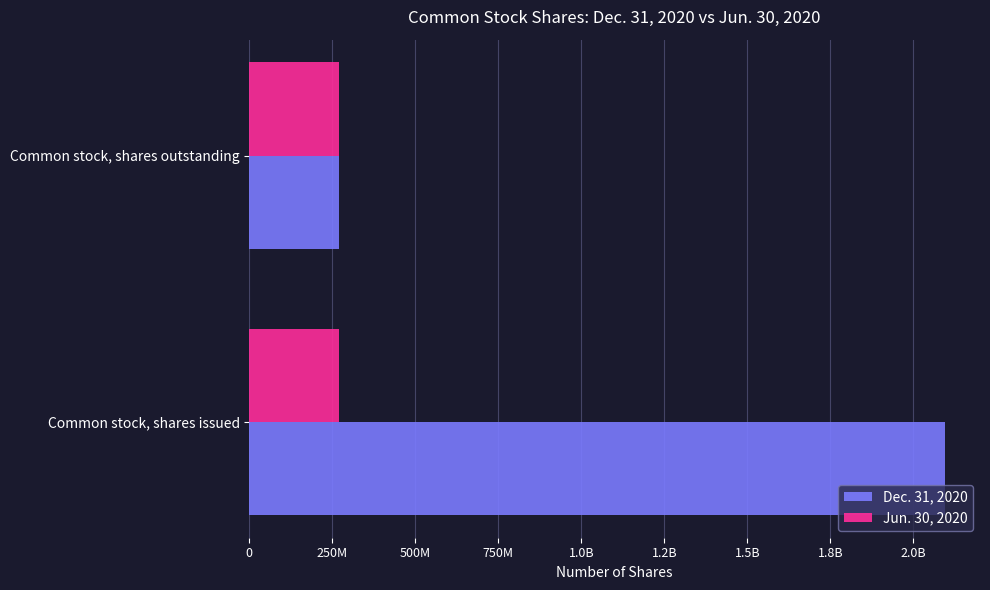

What is the greatest value displayed?

2095872947.0